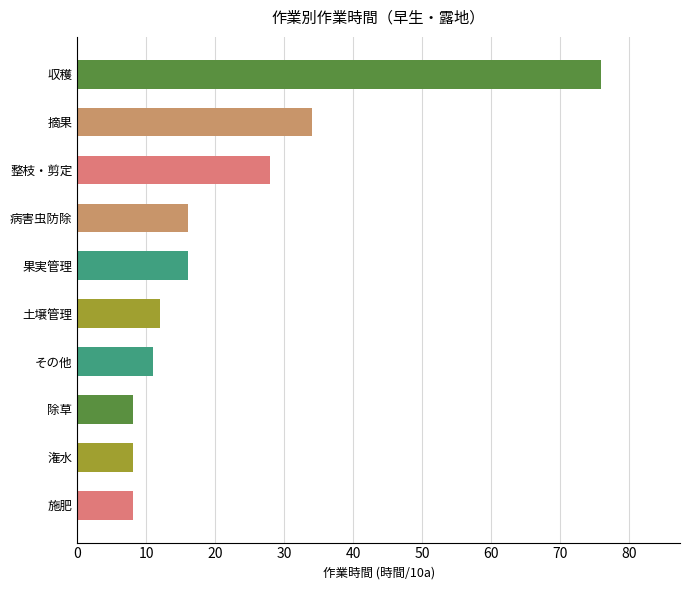

Are the bars grouped side by side (vs. stacked)?

No